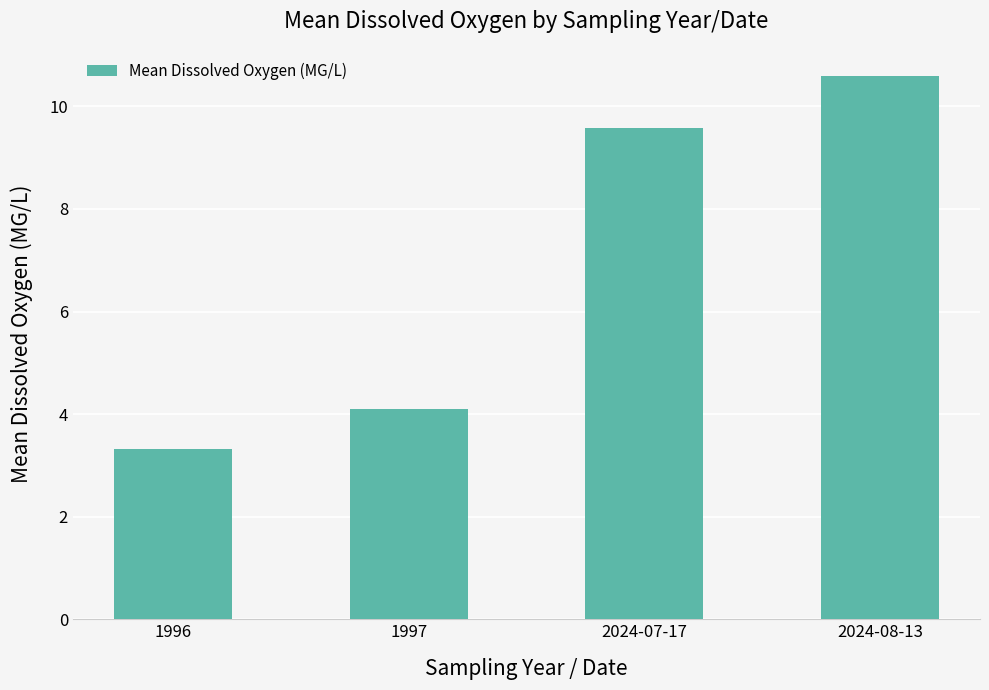

What is the difference between the second highest and second lowest values?

5.5